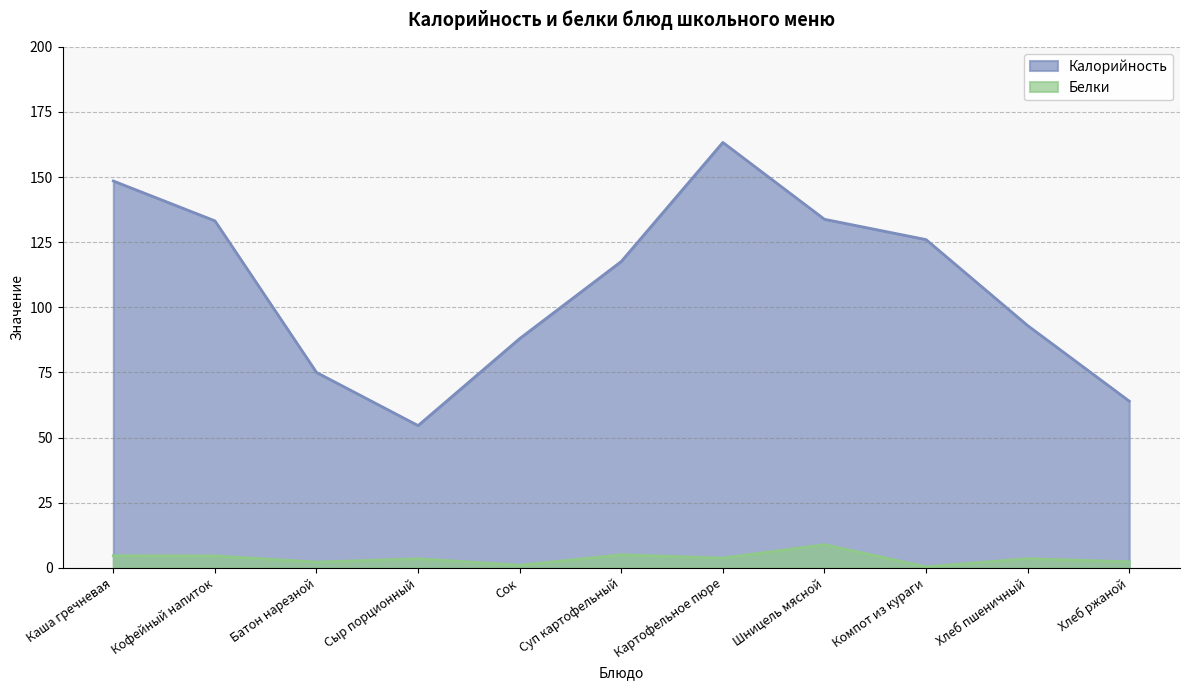

Which series has the largest total across all categories?

Калорийность